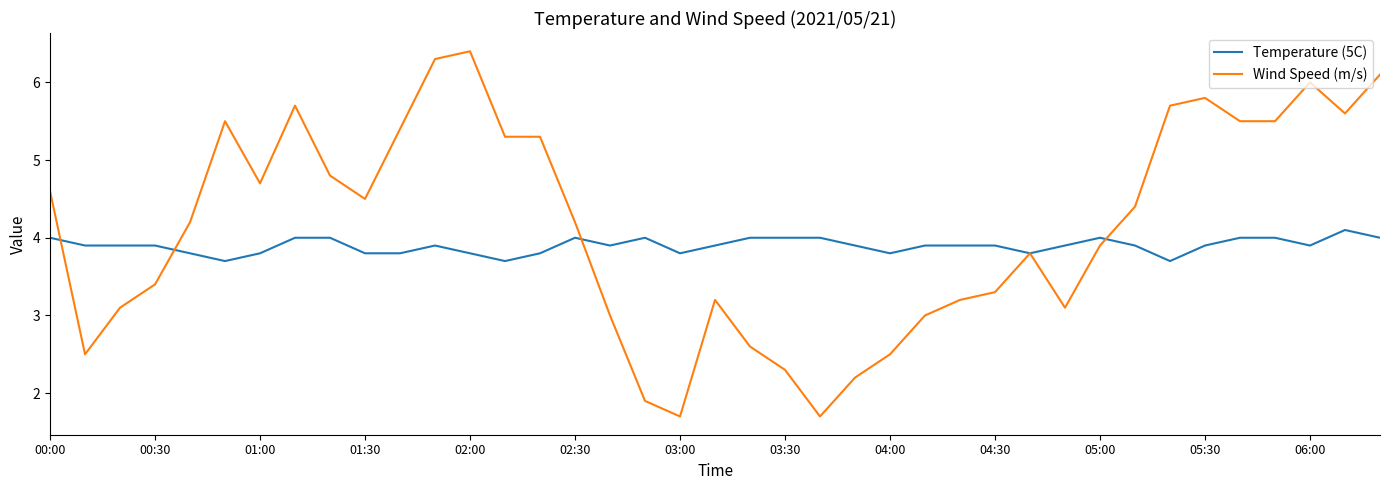

Rank the series by their average value, from lowest to highest.

Temperature (5C), Wind Speed (m/s)